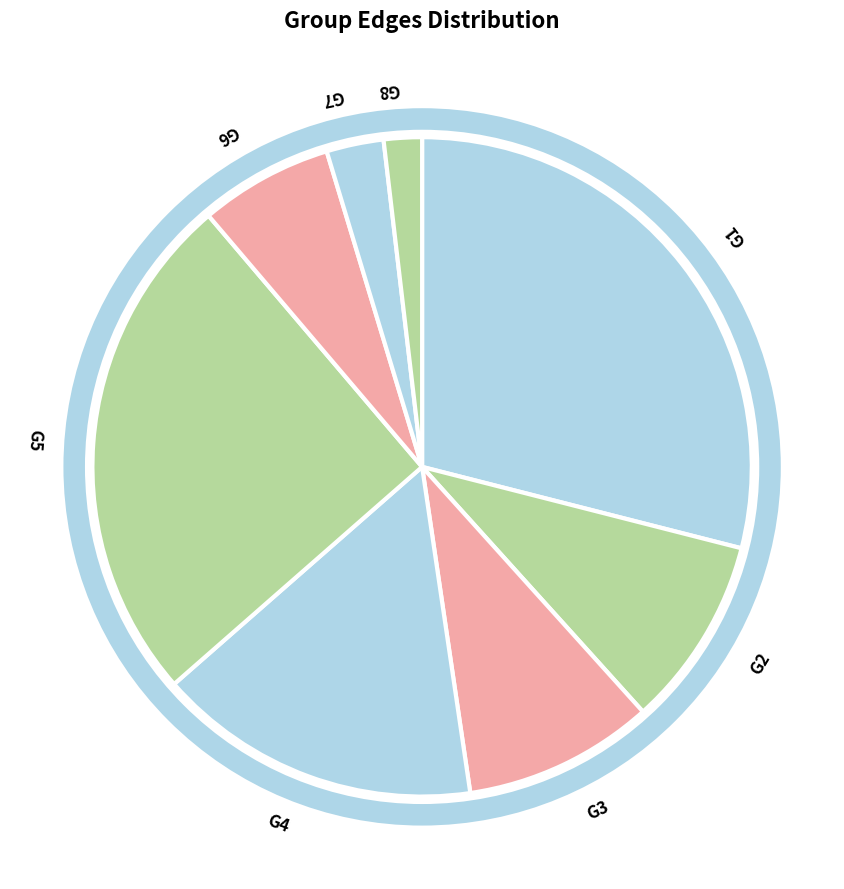

Approximately how many times larger is the value at G7 compared to G3?

0.3